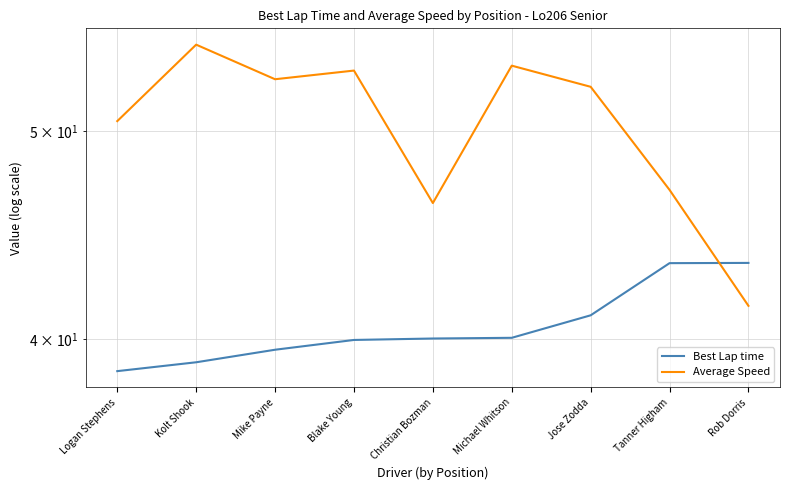

Which has a higher value, Rob Dorris or Kolt Shook?

Rob Dorris